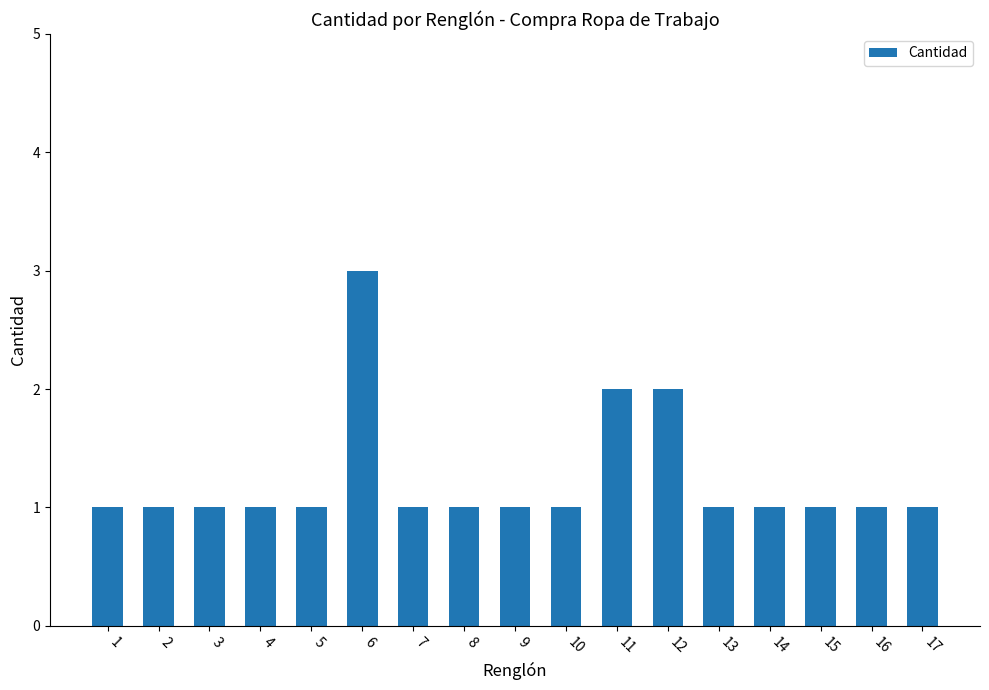

How many series are shown in this chart?

1